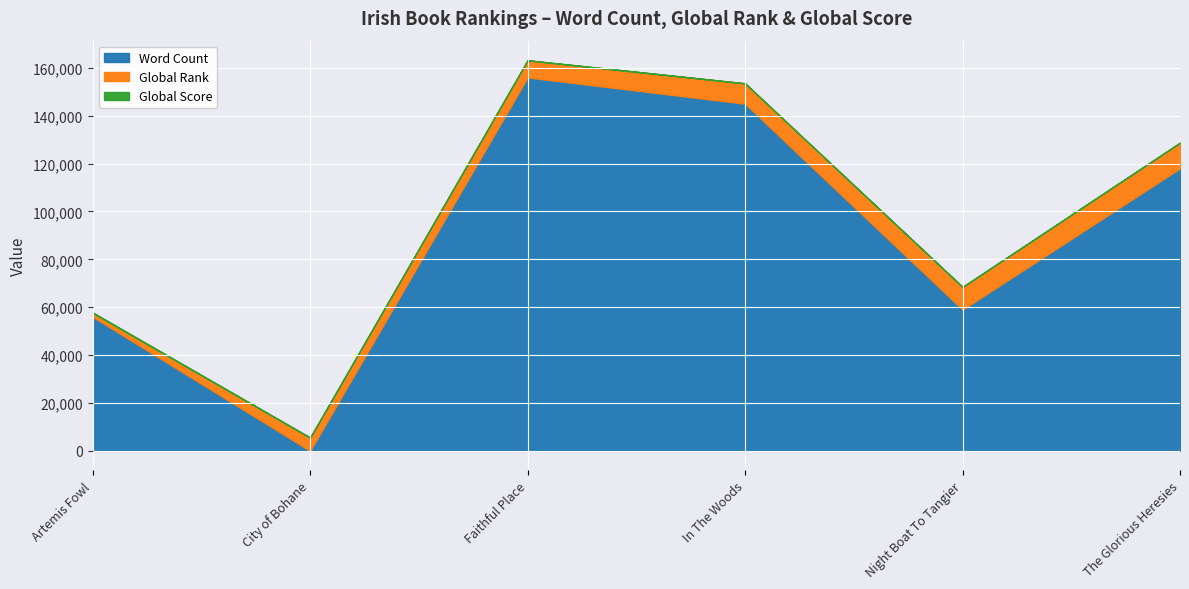

Which category has the lowest value in the Word Count series?

City of Bohane